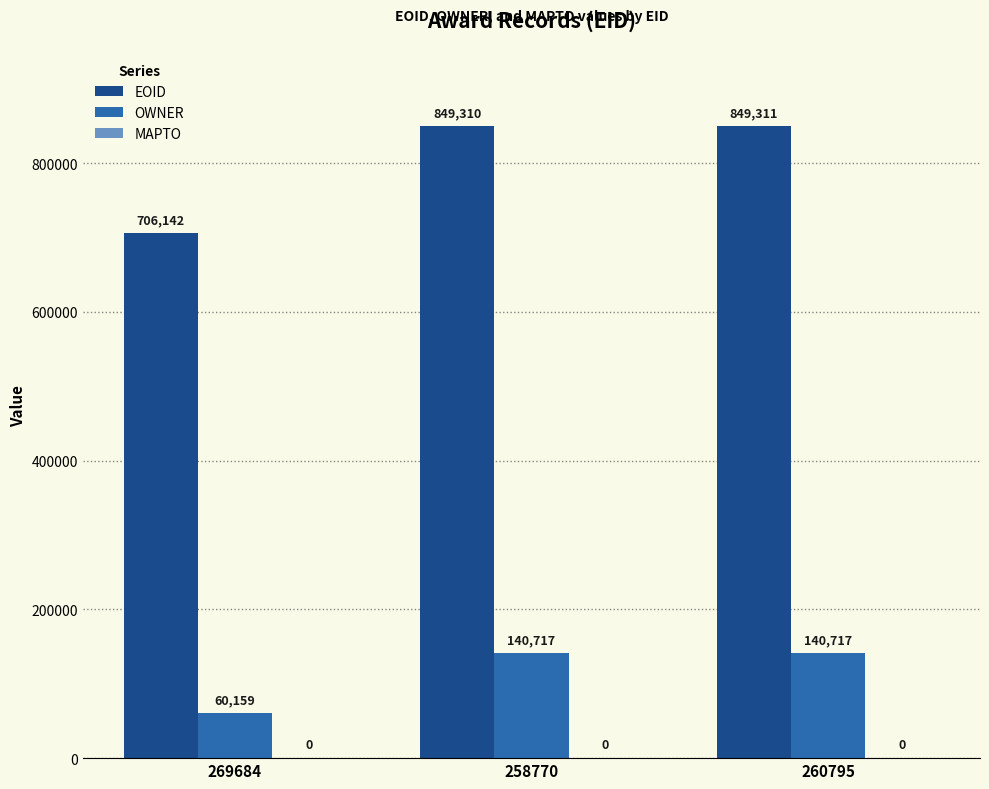

Does the chart contain any negative values?

No